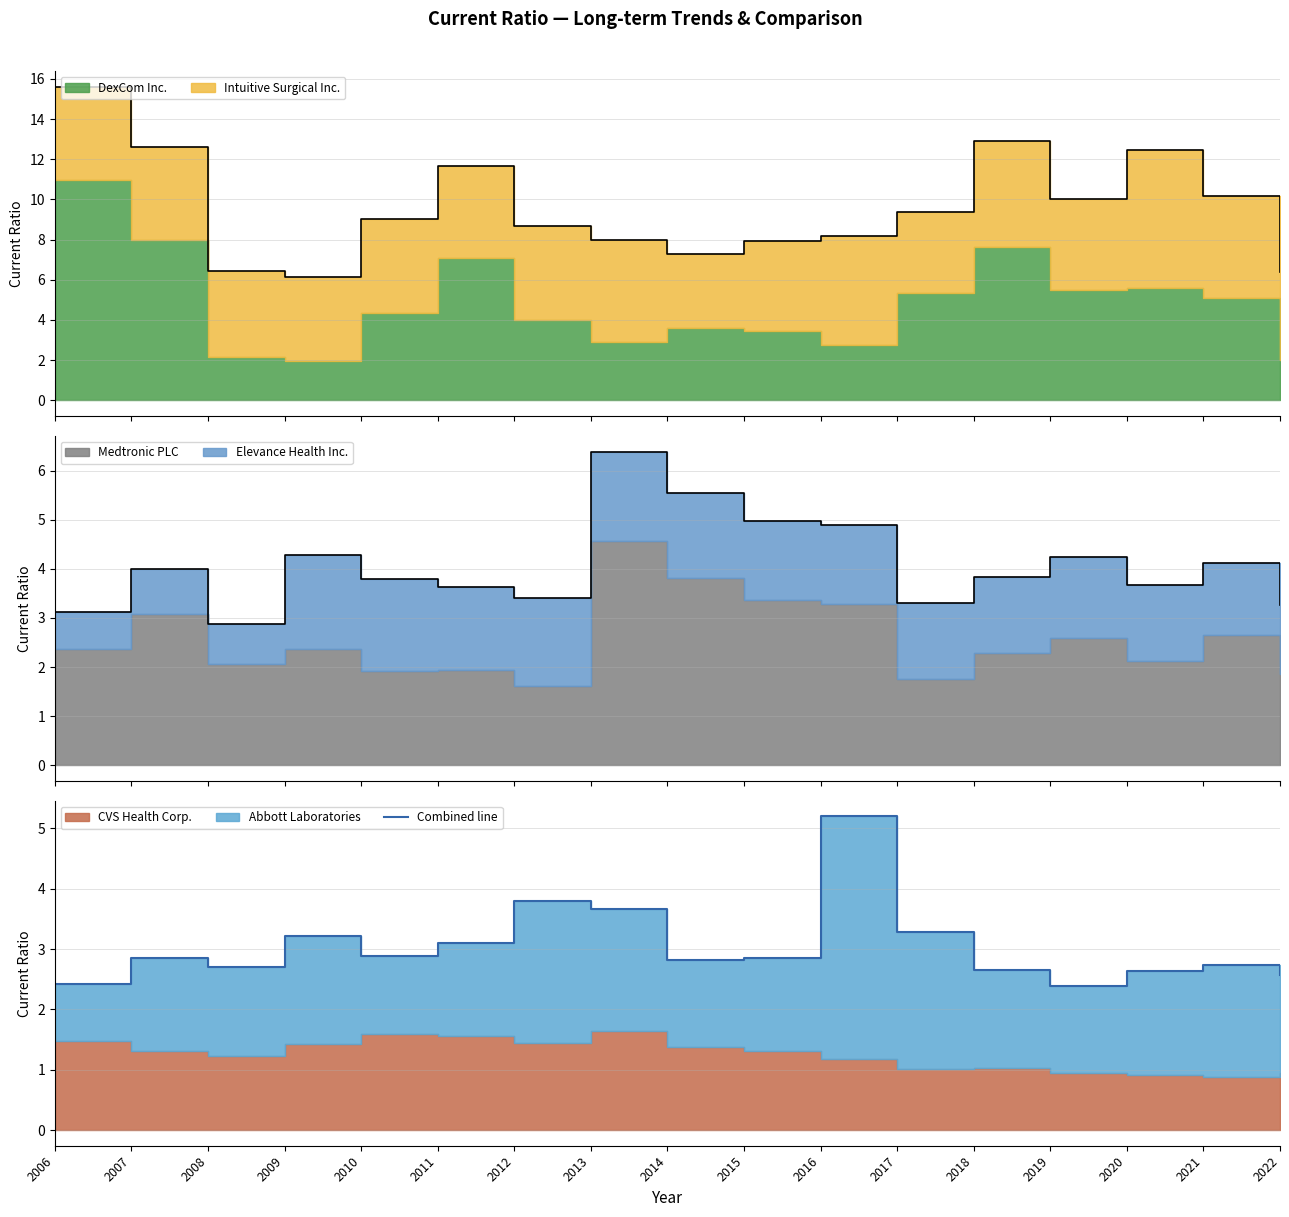

True or false: the data shows 1.7 at 2008.

False